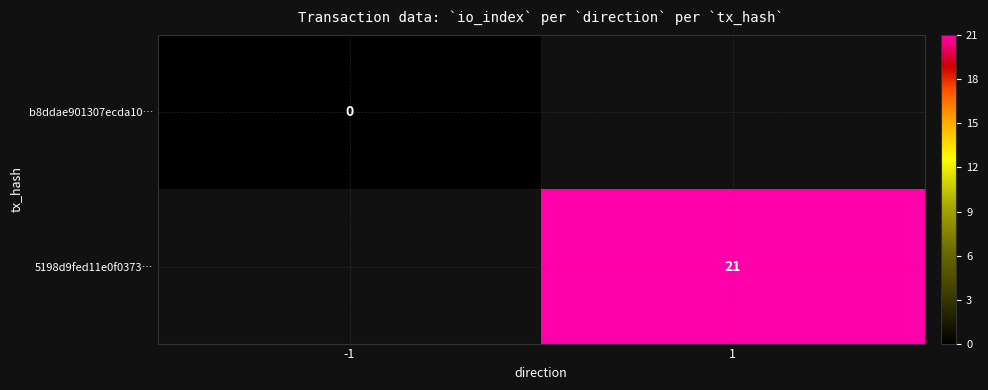

At how many categories does at least one series exceed 4?

1